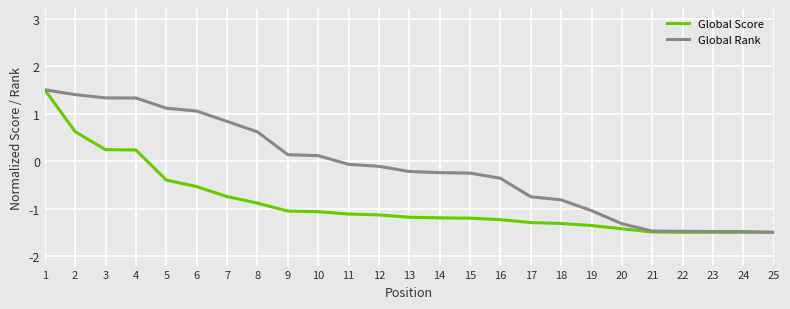

What is the difference between the Global Score values at 6 and 8?

0.3